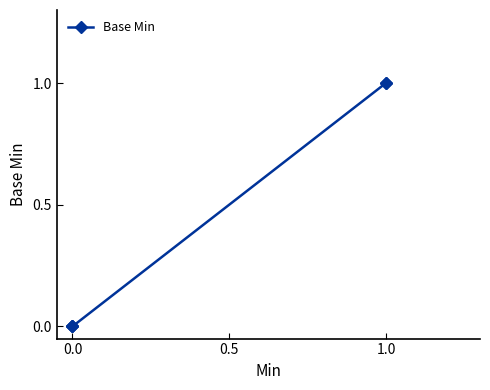

True or false: there are more than 0 points higher than both neighbors.

False